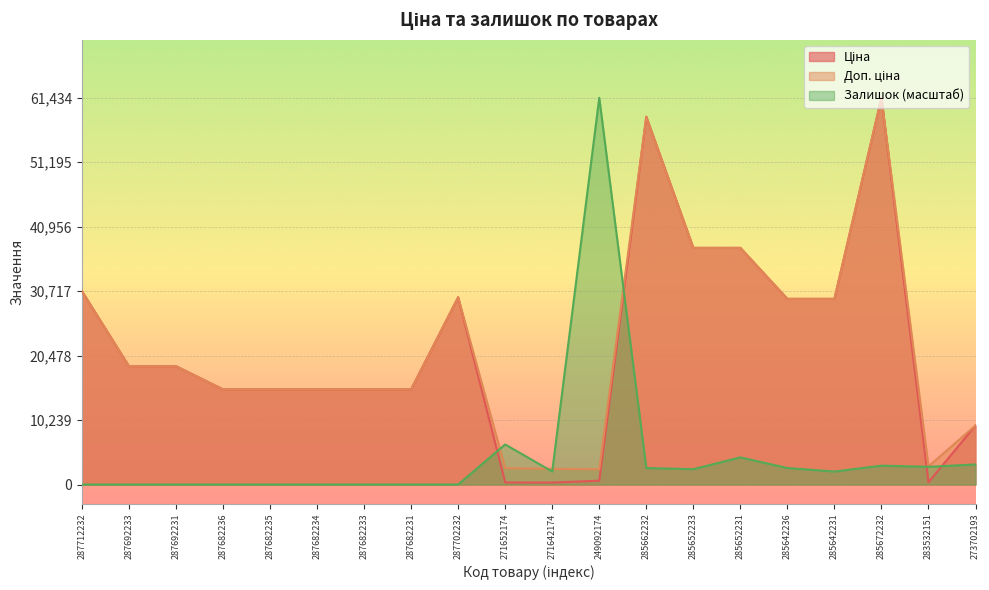

Between 287692233 and 285642236, which series saw the biggest shift?

Ціна